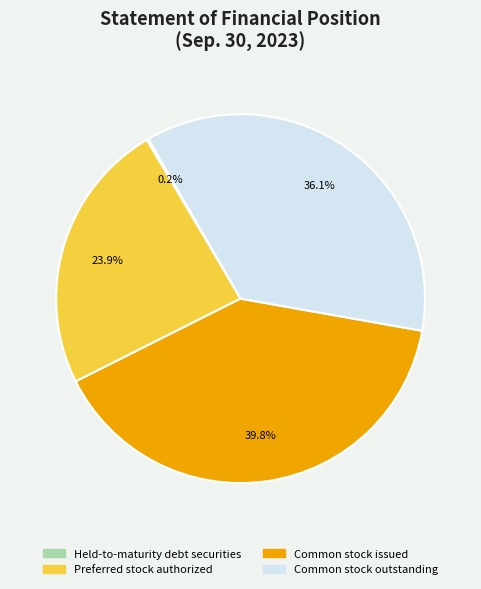

Combined, do Common stock outstanding and Common stock issued account for over 50%?

Yes